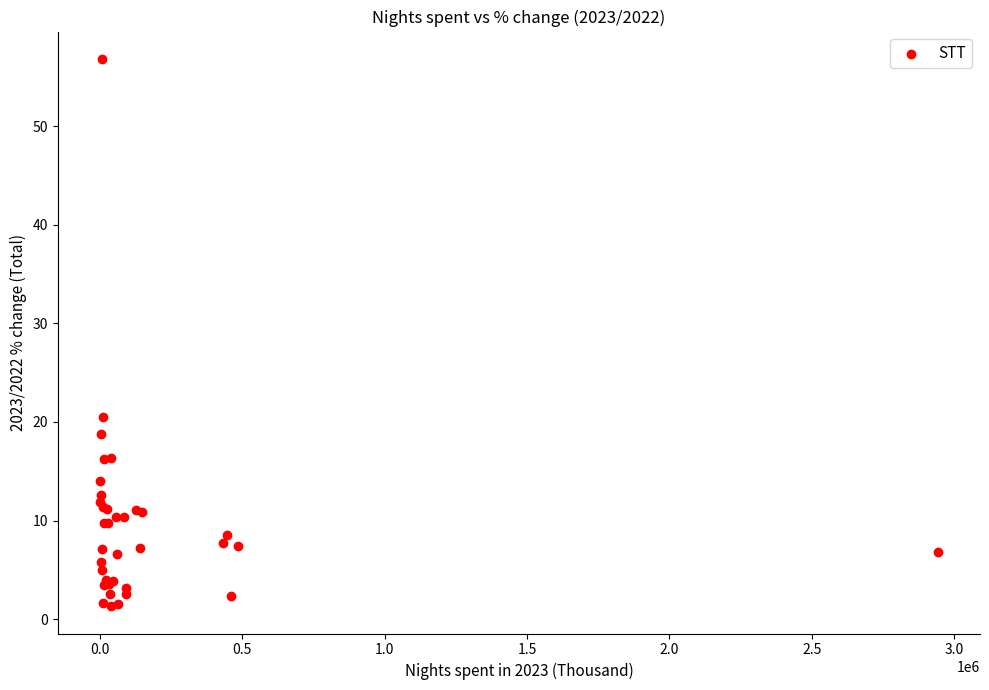

What Y value in the scatter plot is closest to 29?

20.5